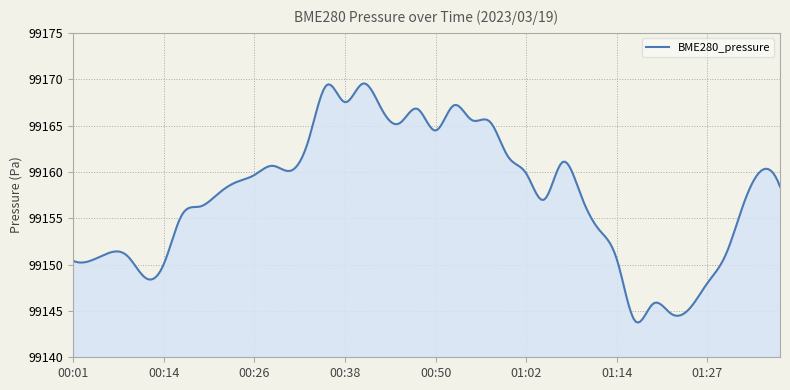

What is the smallest value displayed?

99143.7